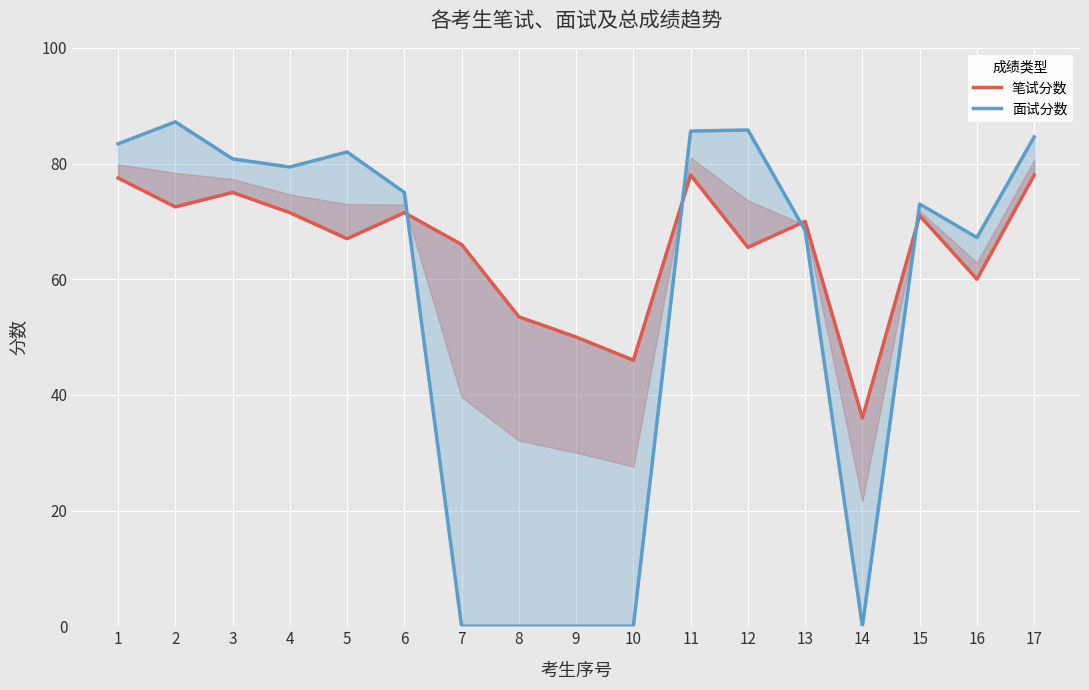

At how many categories does at least one series exceed 71?

10